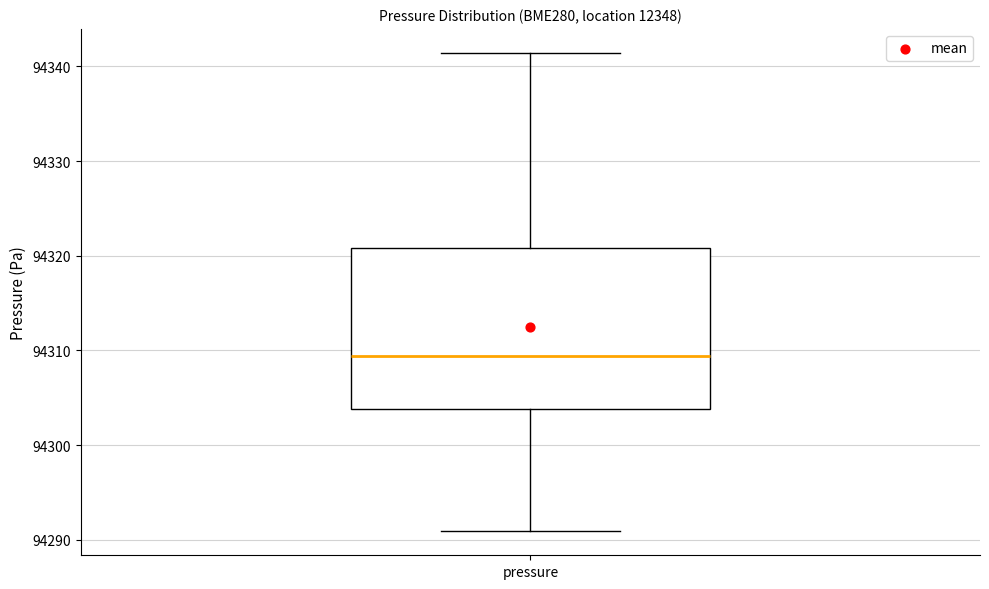

Transcribe this box plot: give where the median line is, the range the box spans, and where the two whiskers end, as read against the y-axis. The values are not printed on the chart, so give them approximately, as read against the axis.

median 94309, box 94304 to 94321, whiskers 94291 to 94341